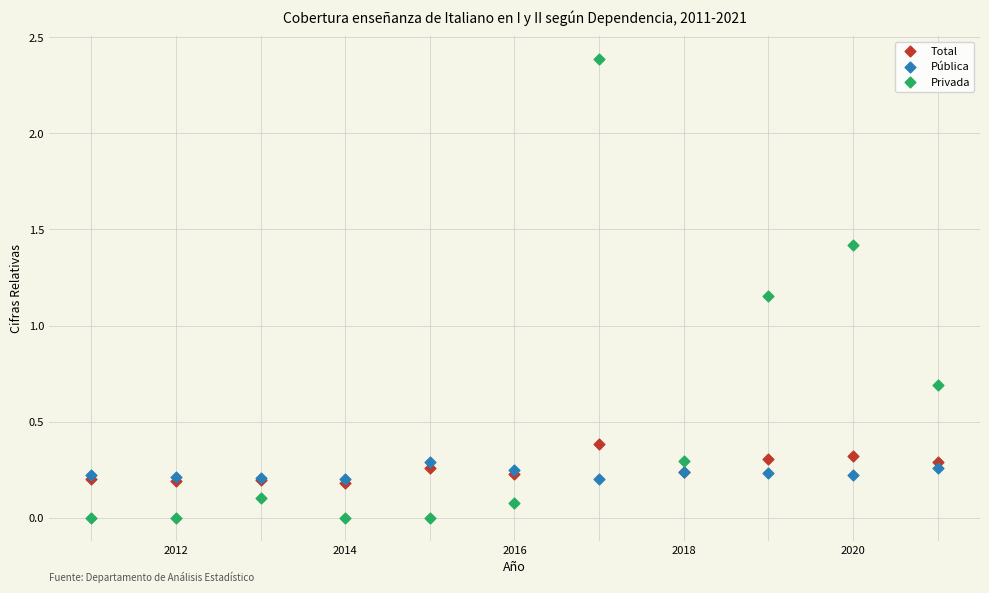

What are all the series names shown in the legend?

Total, Pública, Privada